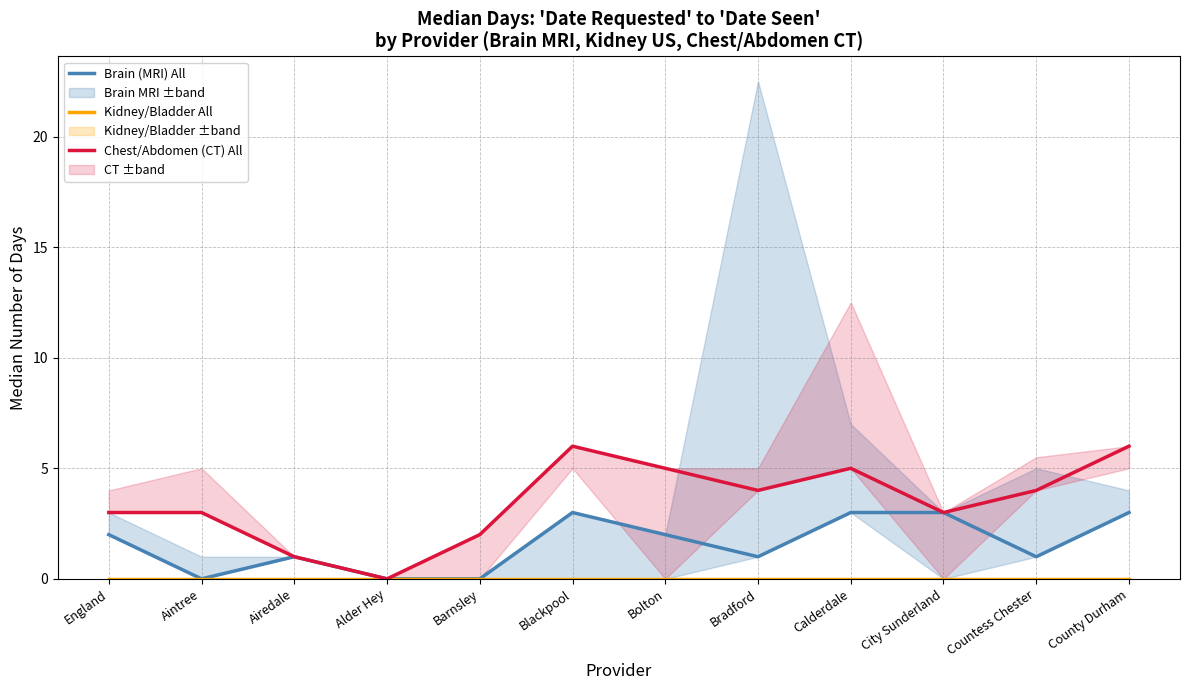

Is the value of Kidney/Bladder All at Alder Hey greater than the value of Brain (MRI) All at England?

No